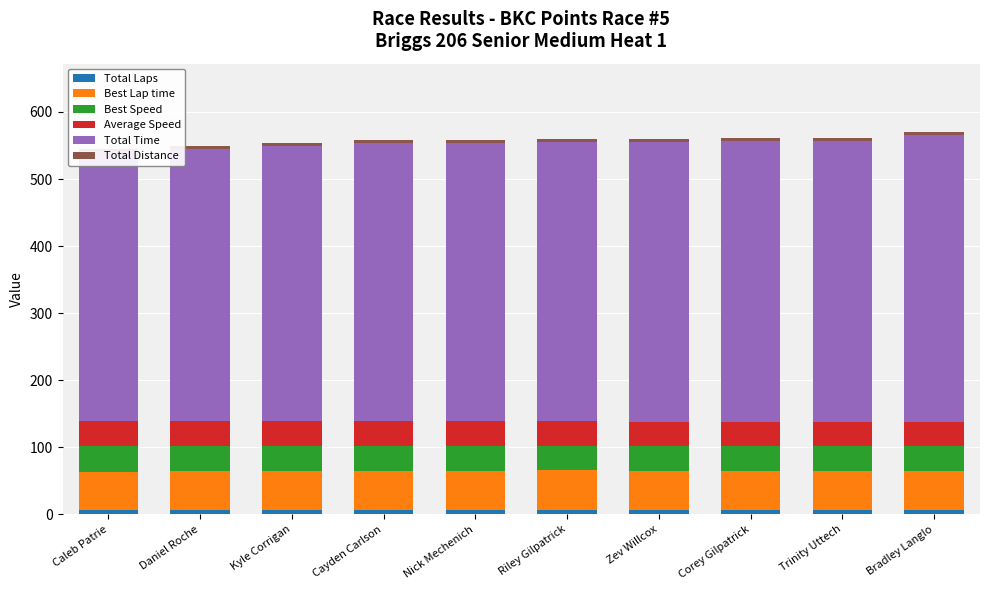

Reading right to left, what are all the values shown in this chart?

Total Laps: 7.0	7.0	7.0	7.0	7.0	7.0	7.0	7.0	7.0	7.0
Best Lap time: 57.9	57.4	58.1	58.0	58.6	58.0	58.0	57.7	57.3	56.8
Best Speed: 37.3	37.7	37.2	37.3	36.9	37.3	37.3	37.4	37.7	38.1
Average Speed: 35.3	36.1	36.2	36.3	36.3	36.4	36.4	36.8	37.2	37.6
Total Time: 427.8	418.5	417.8	417.1	416.3	414.9	414.8	410.4	406.0	401.7
Total Distance: 4.2	4.2	4.2	4.2	4.2	4.2	4.2	4.2	4.2	4.2